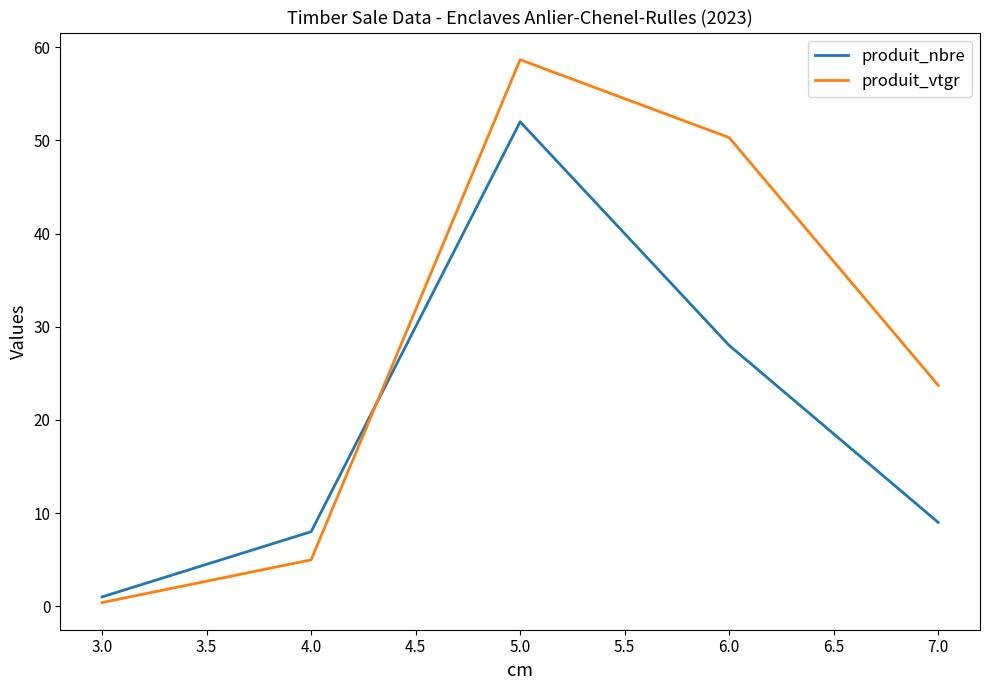

Which series ends up on top after the final intersection of produit_vtgr and produit_nbre?

produit_vtgr